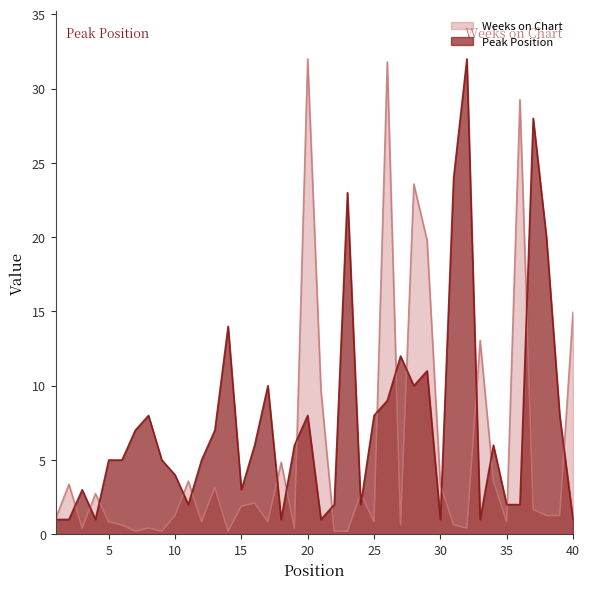

List the labels in order of Weeks on Chart value, largest first.

20, 26, 36, 28, 29, 40, 33, 21, 18, 11, 34, 2, 30, 13, 4, 24, 16, 15, 37, 10, 38, 39, 1, 5, 12, 17, 25, 35, 6, 27, 31, 3, 8, 19, 32, 7, 9, 14, 22, 23